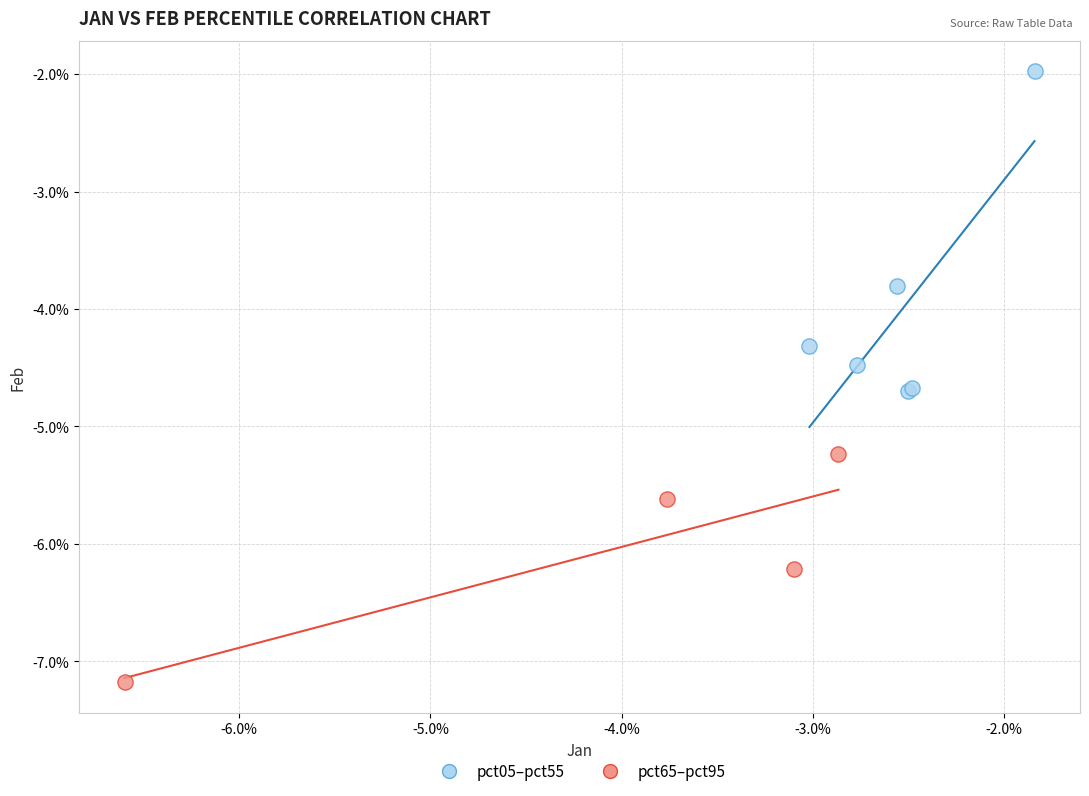

Which series reaches the maximum Y coordinate?

pct05–pct55